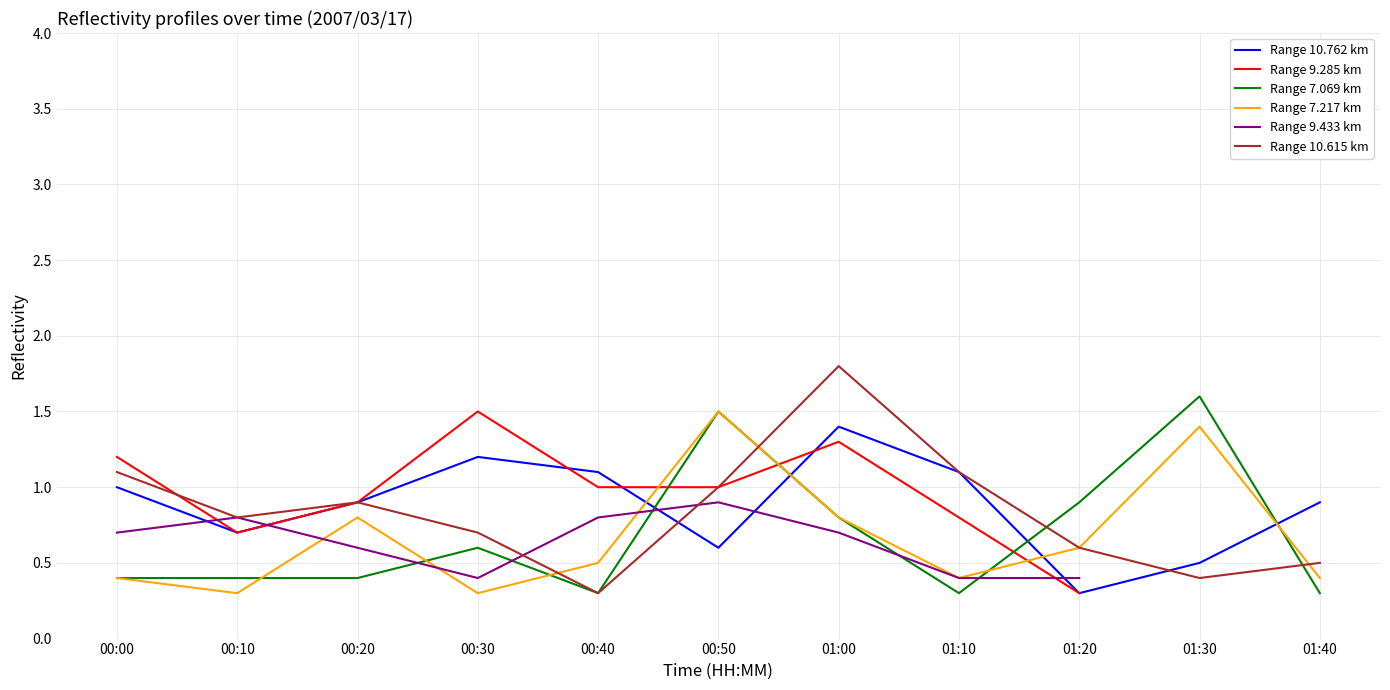

How many categories are shown in the chart?

11